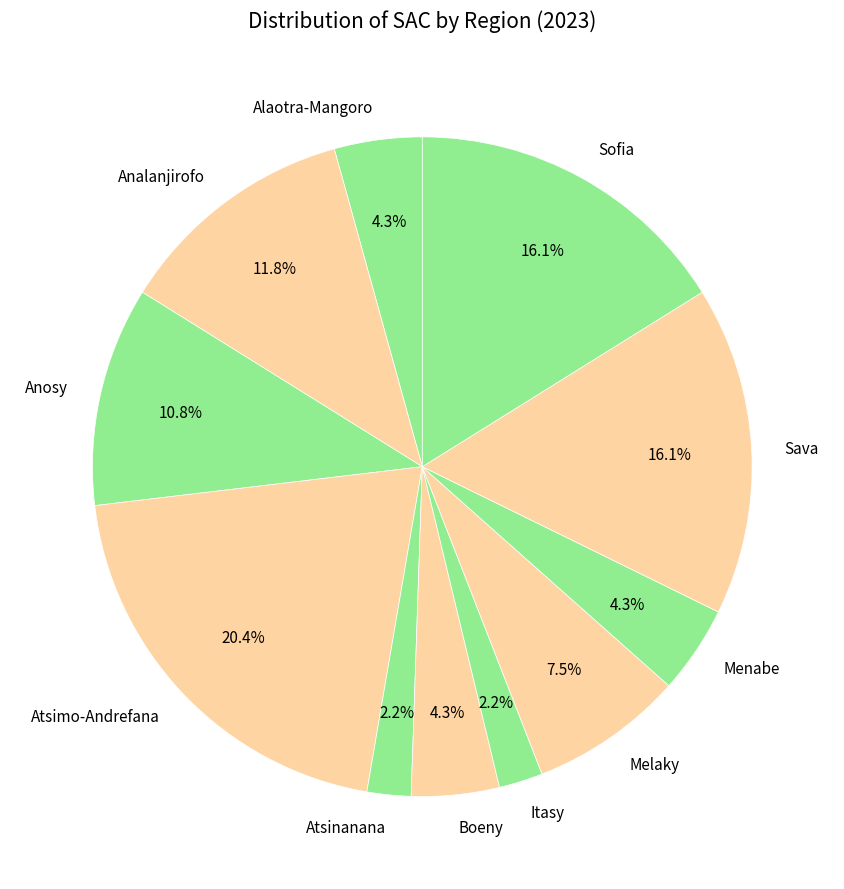

What is the largest slice in the pie chart?

Atsimo-Andrefana